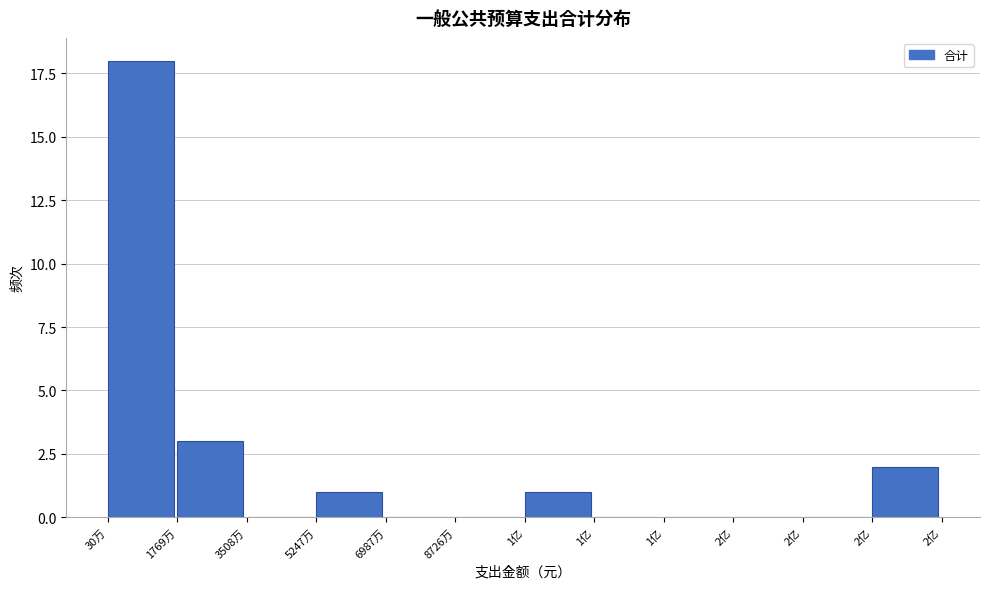

Are the bars horizontal?

No